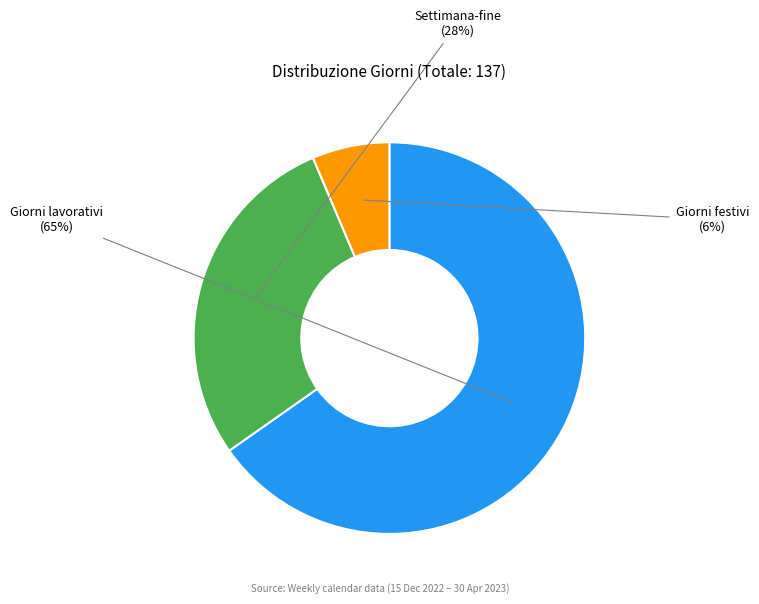

Is it true that Giorni festivi is 14% of the pie?

False